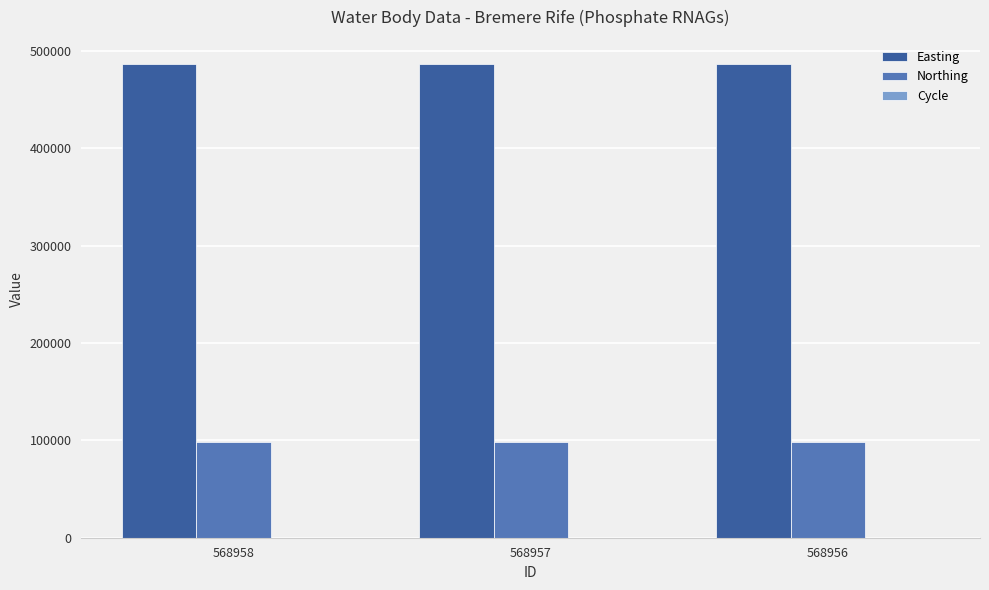

What is the average value of the Northing series?

98720